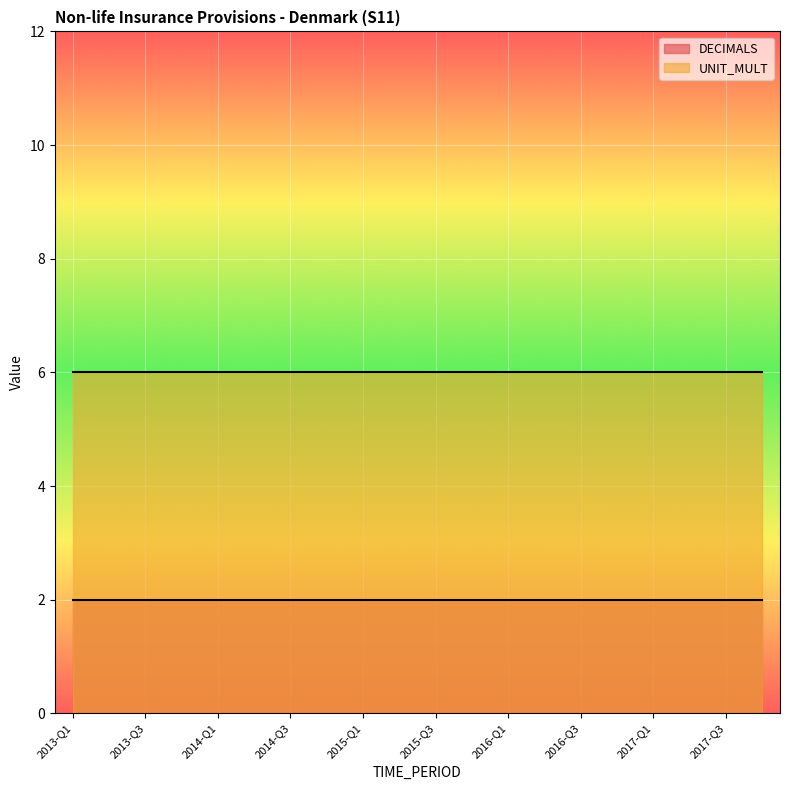

Reading left to right, extract all data points from this chart.

DECIMALS: 2	2	2	2	2	2	2	2	2	2	2	2	2	2	2	2	2	2	2	2
UNIT_MULT: 6	6	6	6	6	6	6	6	6	6	6	6	6	6	6	6	6	6	6	6